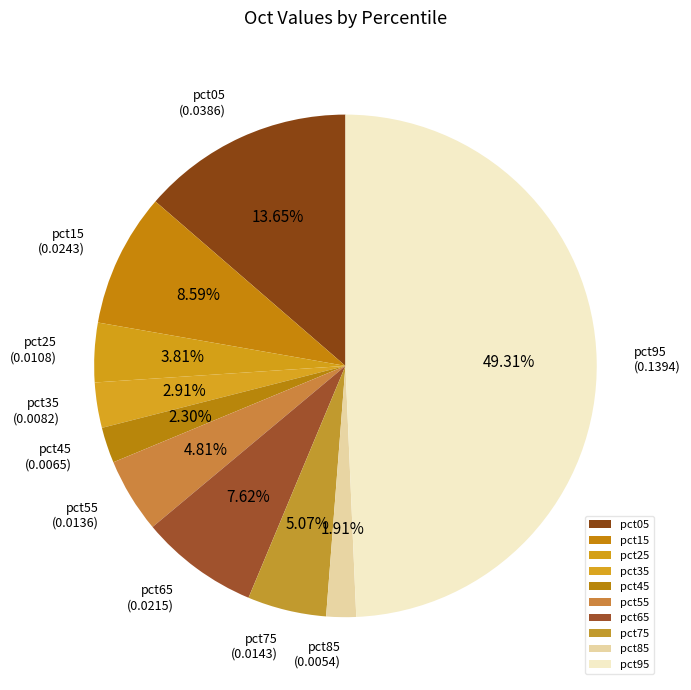

Which has a higher value, pct05 or pct35?

pct05